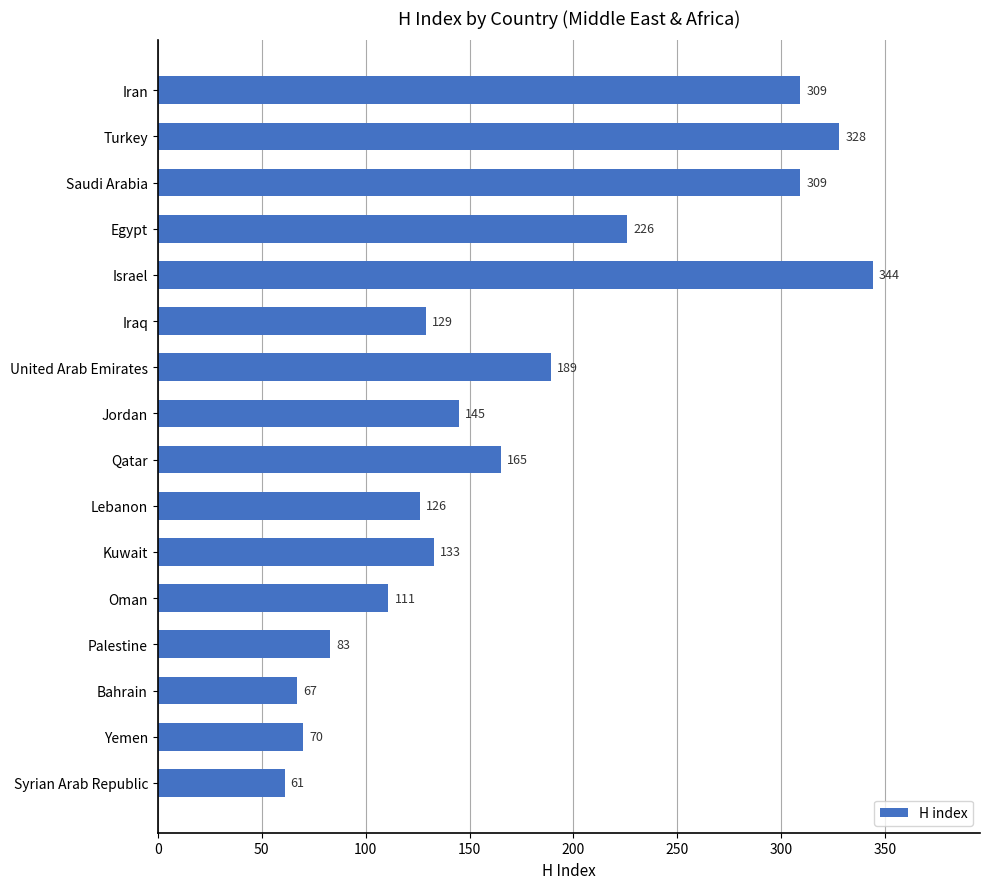

Between Bahrain and Jordan, which is larger?

Jordan